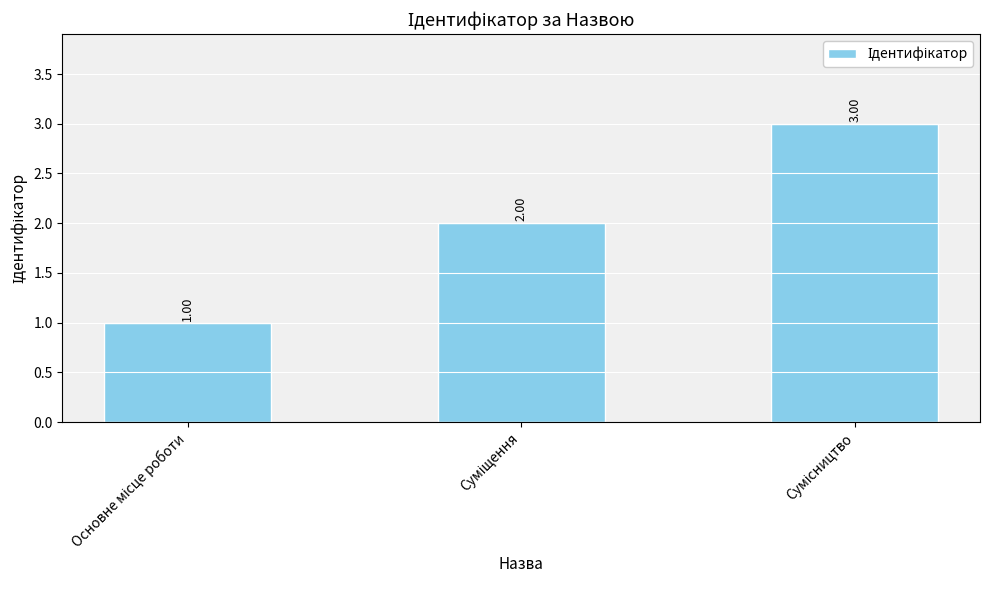

What is the value of the 3rd bar from the left?

3